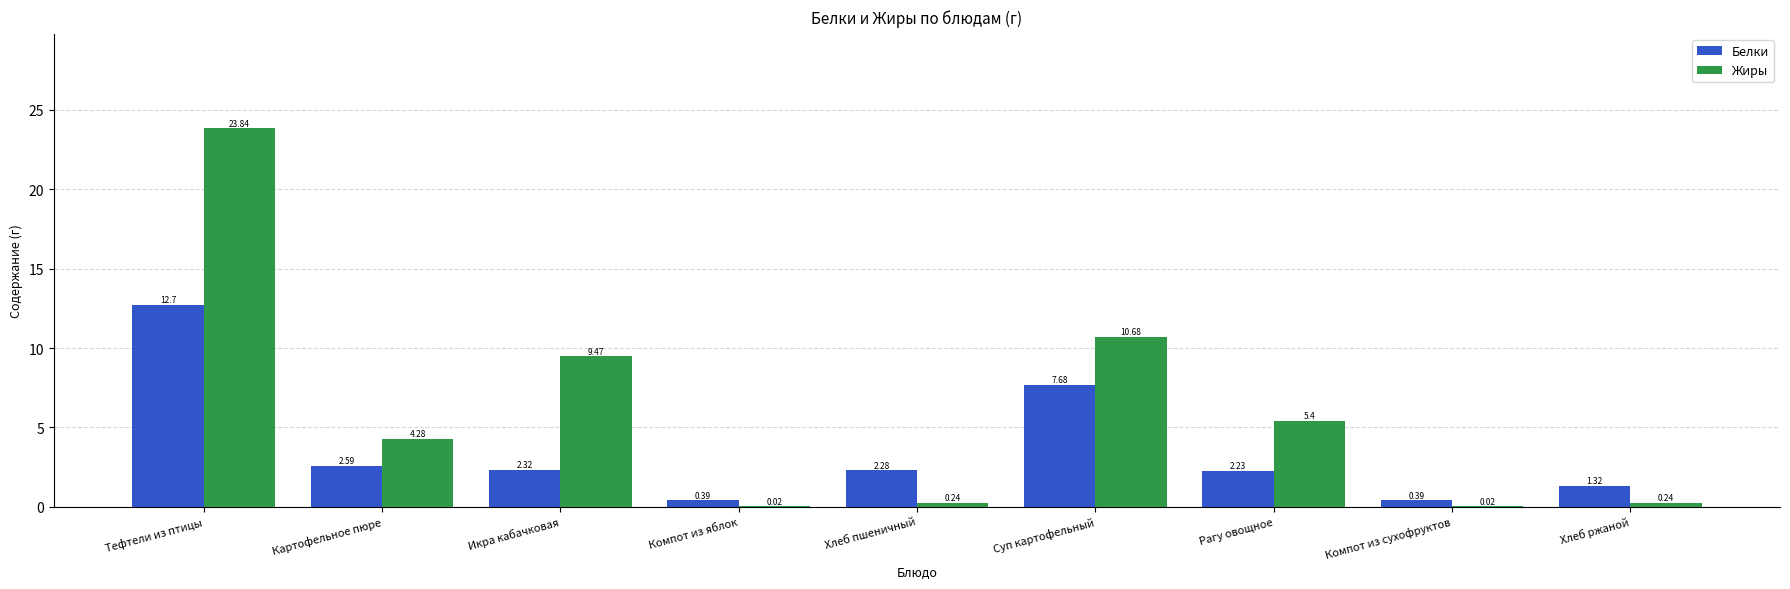

Between Тефтели из птицы and Хлеб пшеничный, which series saw the biggest shift?

Жиры